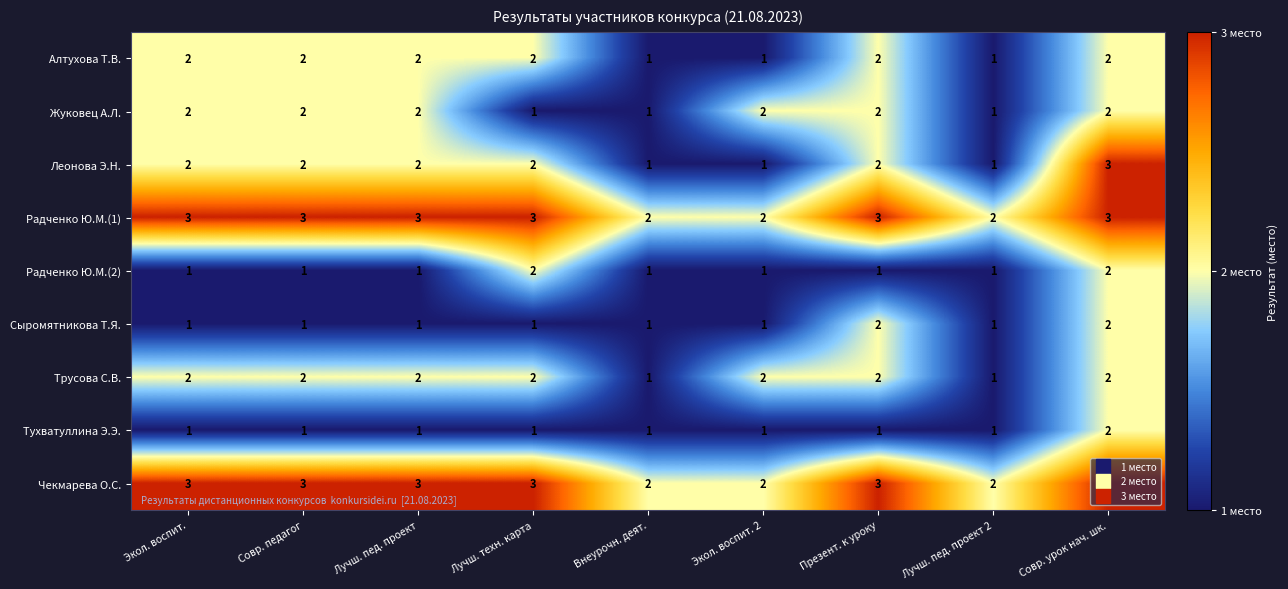

The Чекмарева О.С. series shows 3 at Лучш. техн. карта. True or false?

True